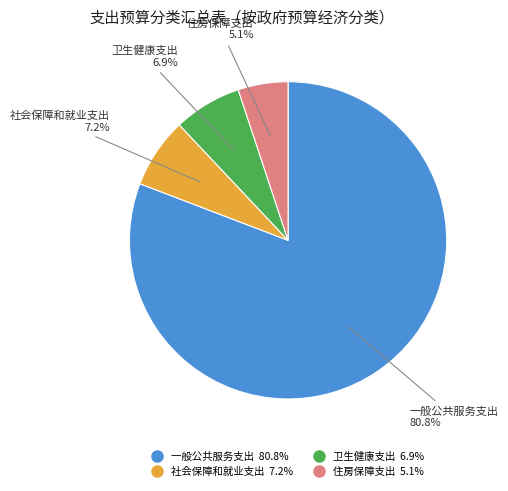

Between 一般公共服务支出 and 卫生健康支出, which is larger?

一般公共服务支出